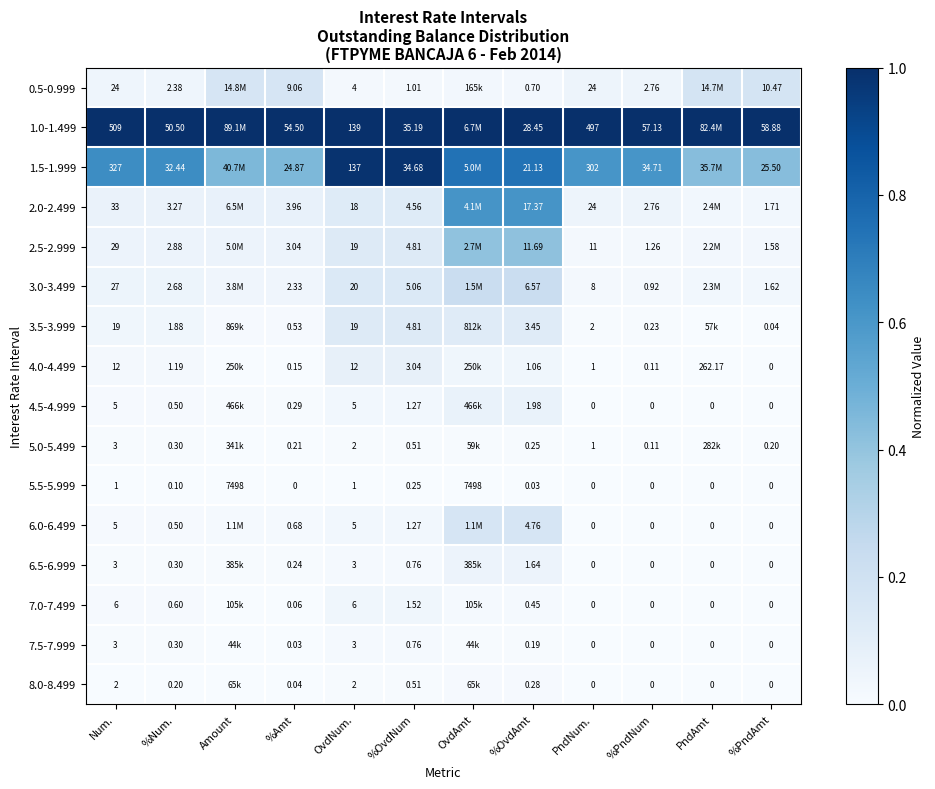

At which label does 2.0-2.499 reach its minimum?

%PndAmt